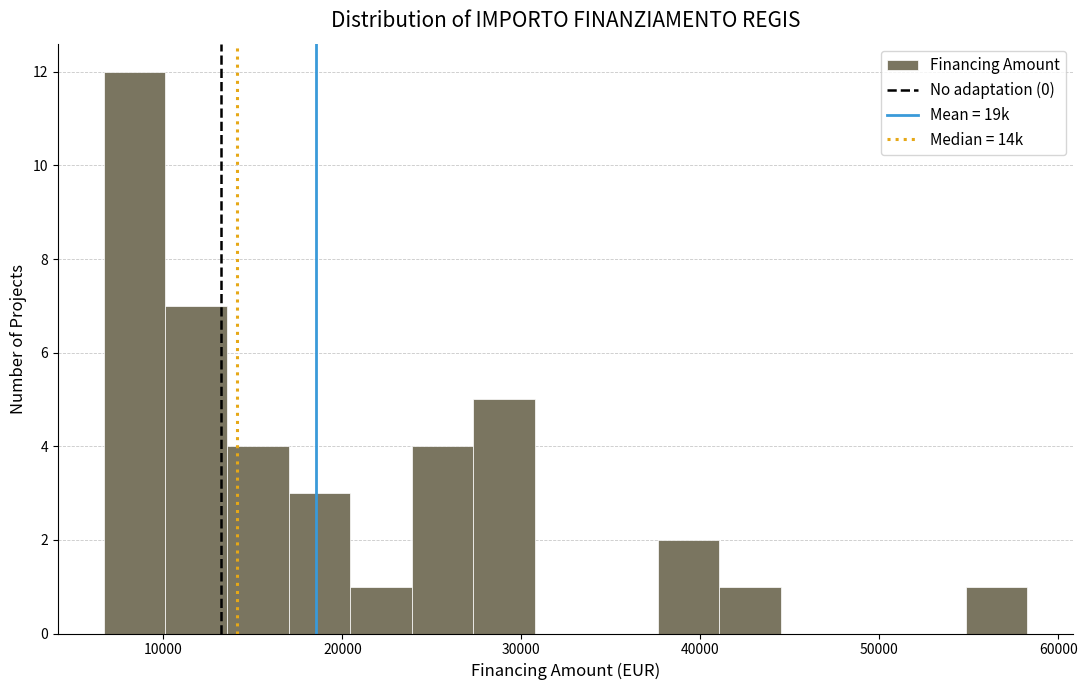

Around what value on the x-axis is the tallest bar? Give the approximate position of its centre, as read against the axis.

8000